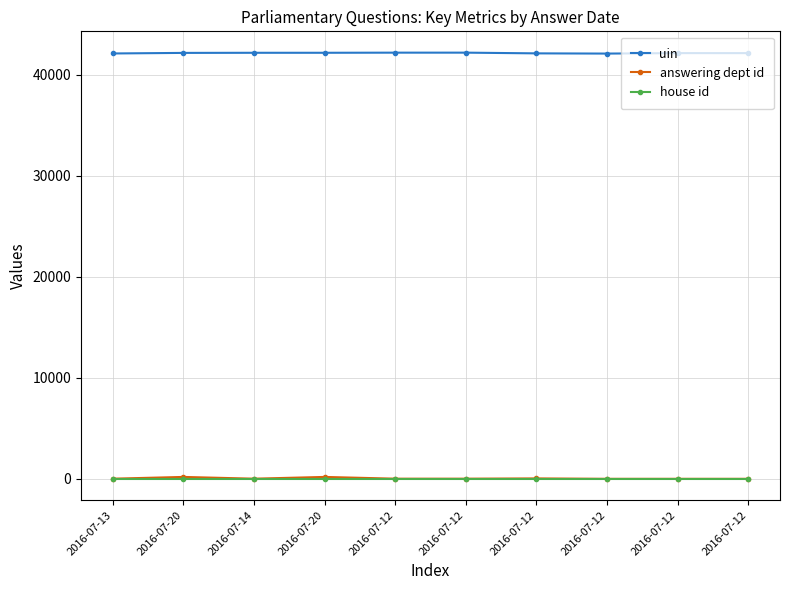

Is it true that answering dept id equals 26 at 2016-07-14?

True